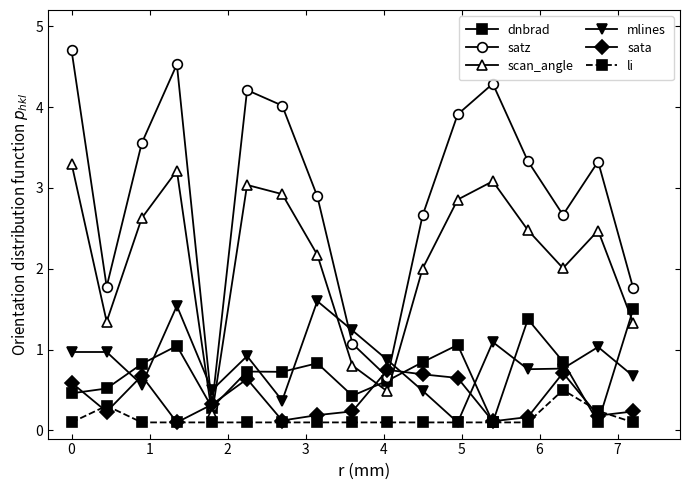

Which series has the largest total across all categories?

satz